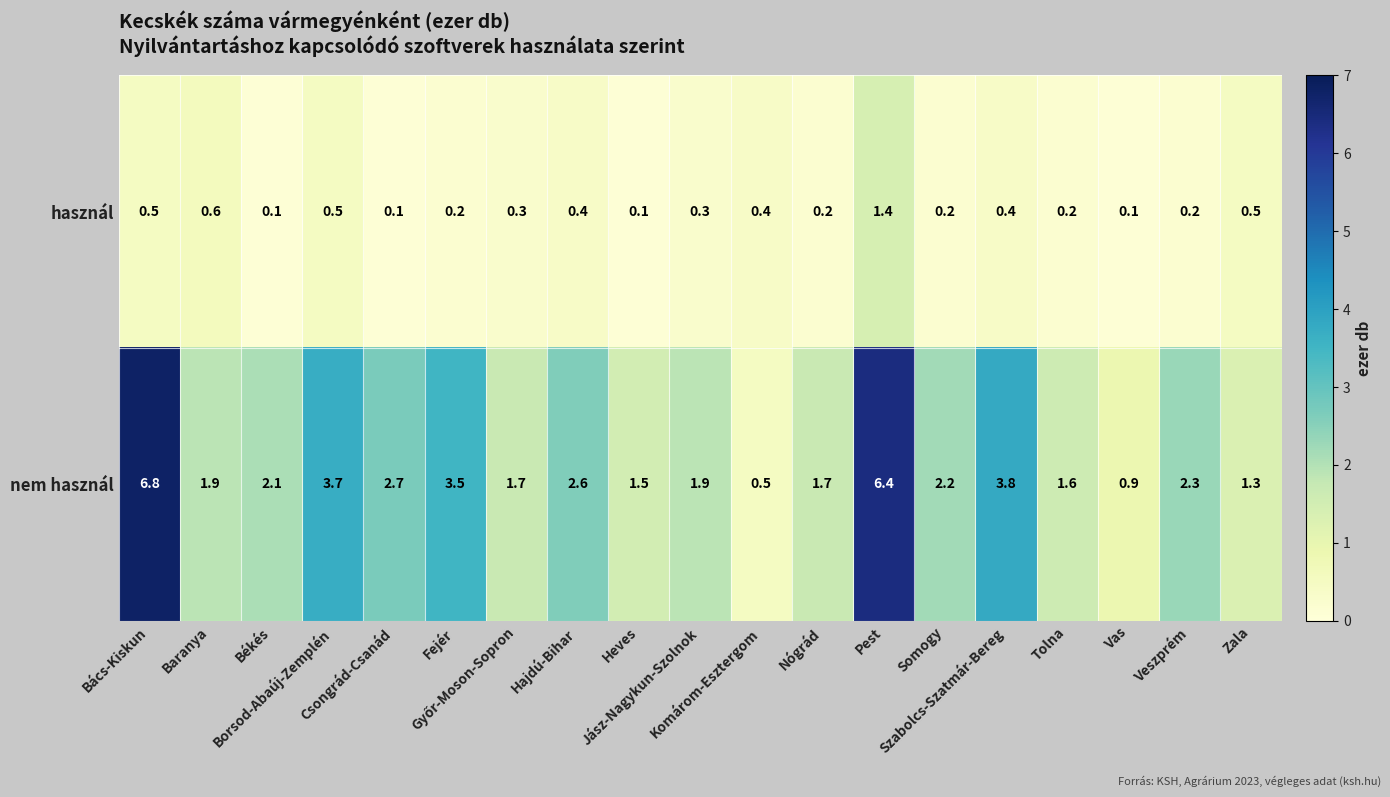

What is the total value across all series at Zala?

1.8